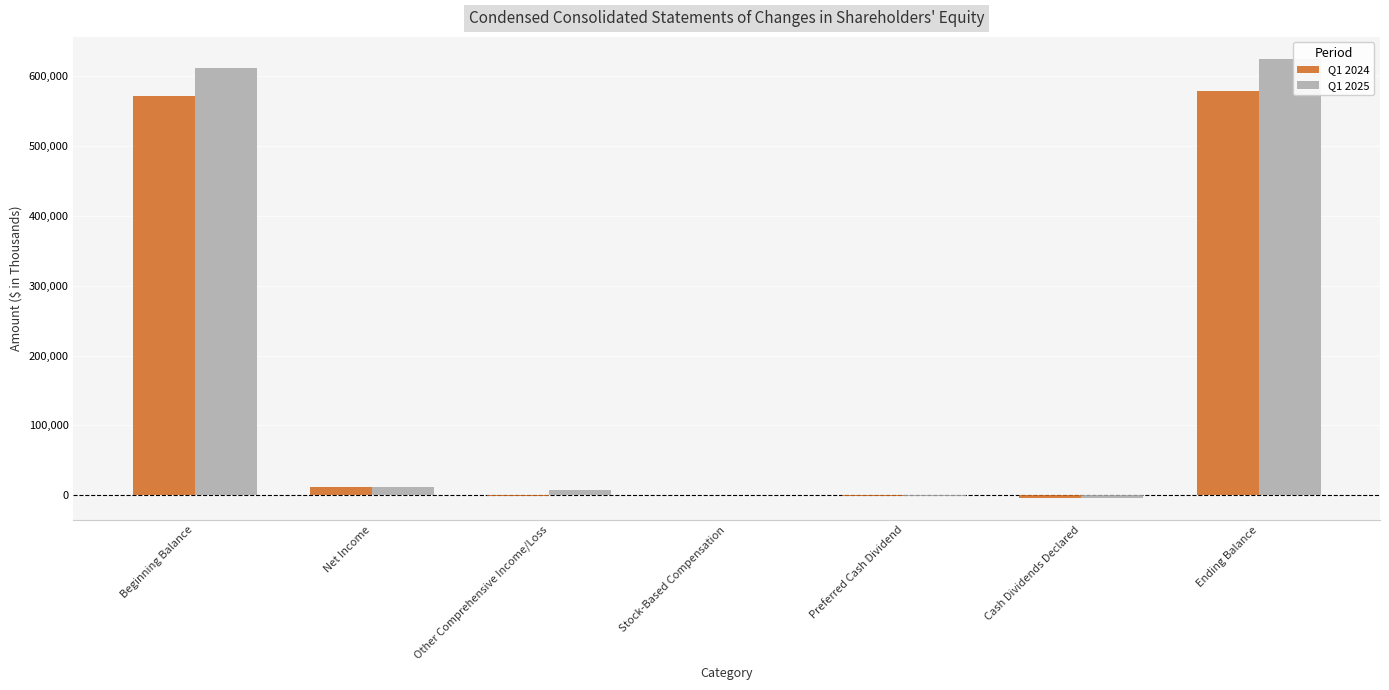

True or false: Q1 2024 has a value of 578640 at Ending Balance.

True